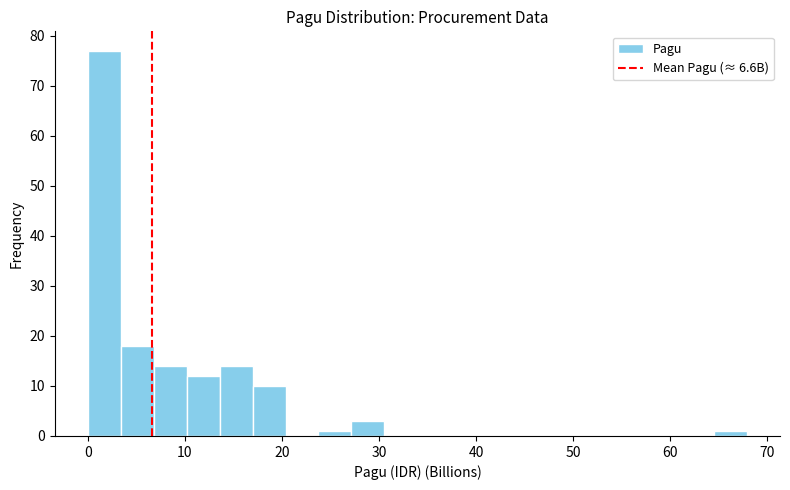

Around what value on the x-axis is the tallest bar? Give the approximate position of its centre, as read against the axis.

2